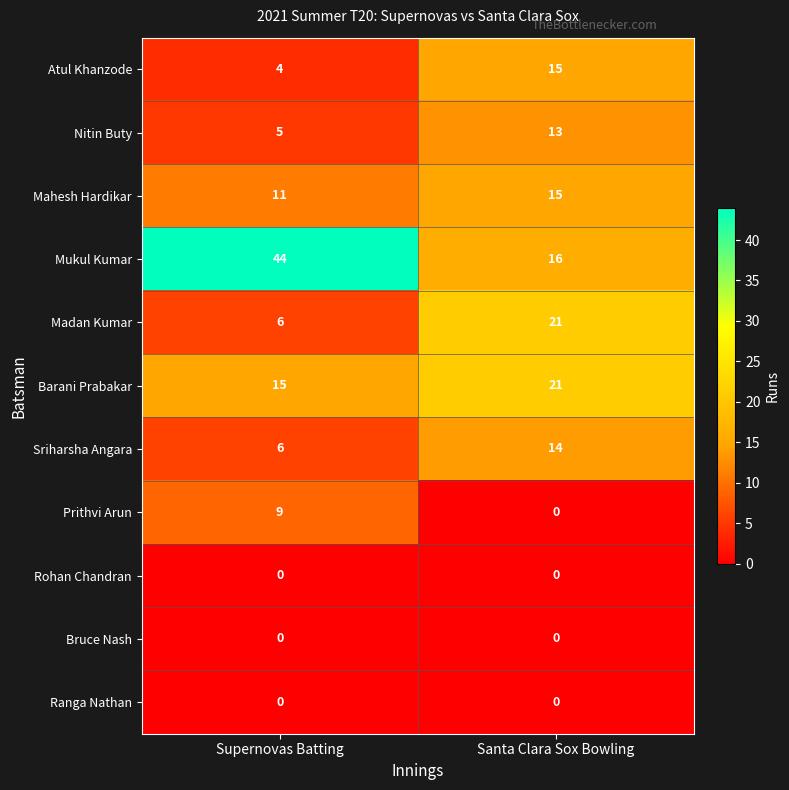

Reading left to right, what are all the values shown in this chart?

Atul Khanzode: 4	15
Nitin Buty: 5	13
Mahesh Hardikar: 11	15
Mukul Kumar: 44	16
Madan Kumar: 6	21
Barani Prabakar: 15	21
Sriharsha Angara: 6	14
Prithvi Arun: 9	0
Rohan Chandran: 0	0
Bruce Nash: 0	0
Ranga Nathan: 0	0